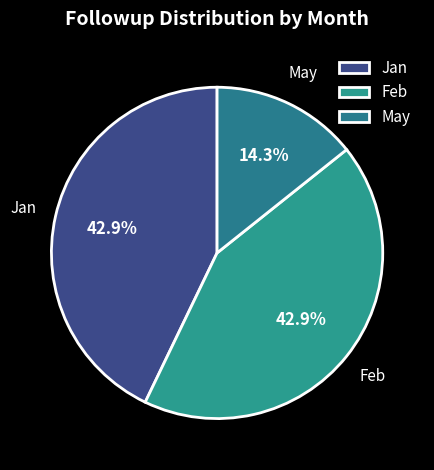

Which category has the smallest portion of the pie?

May